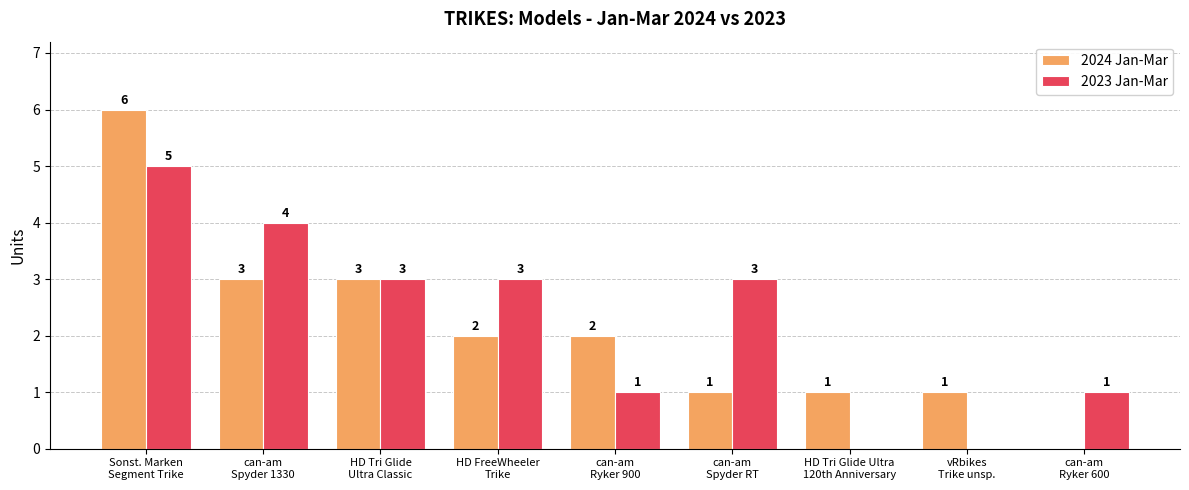

What is the maximum value shown in the chart?

6